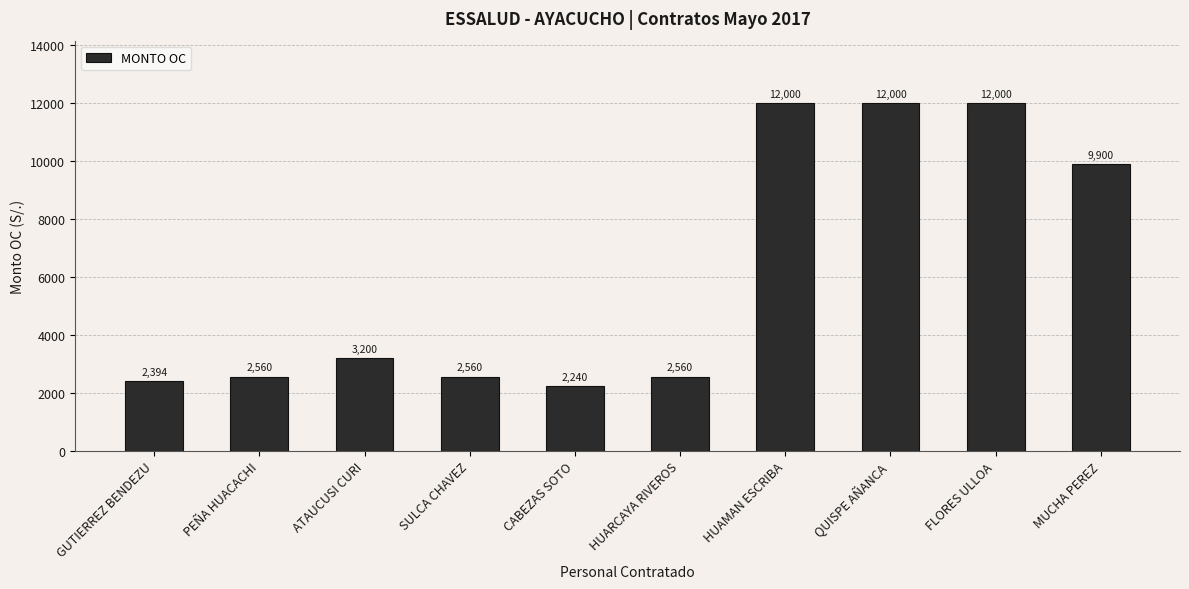

At which label is the value closest to 7120?

MUCHA PEREZ